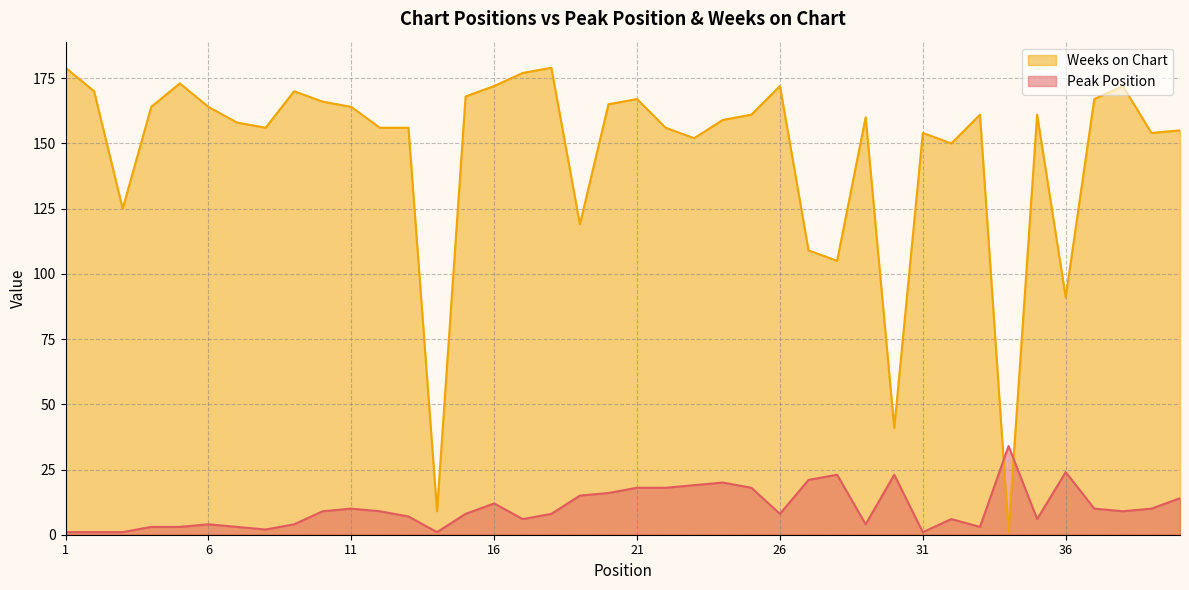

How many lines are shown in the chart?

2